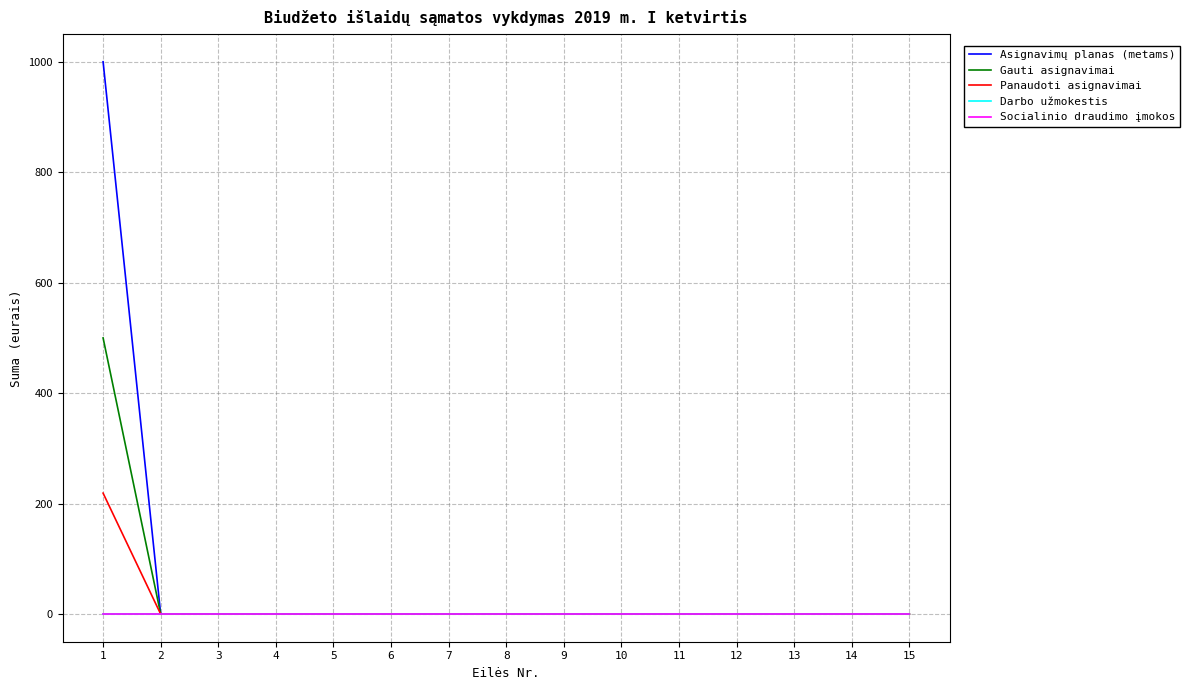

Does the chart display data point markers on the line(s)?

No